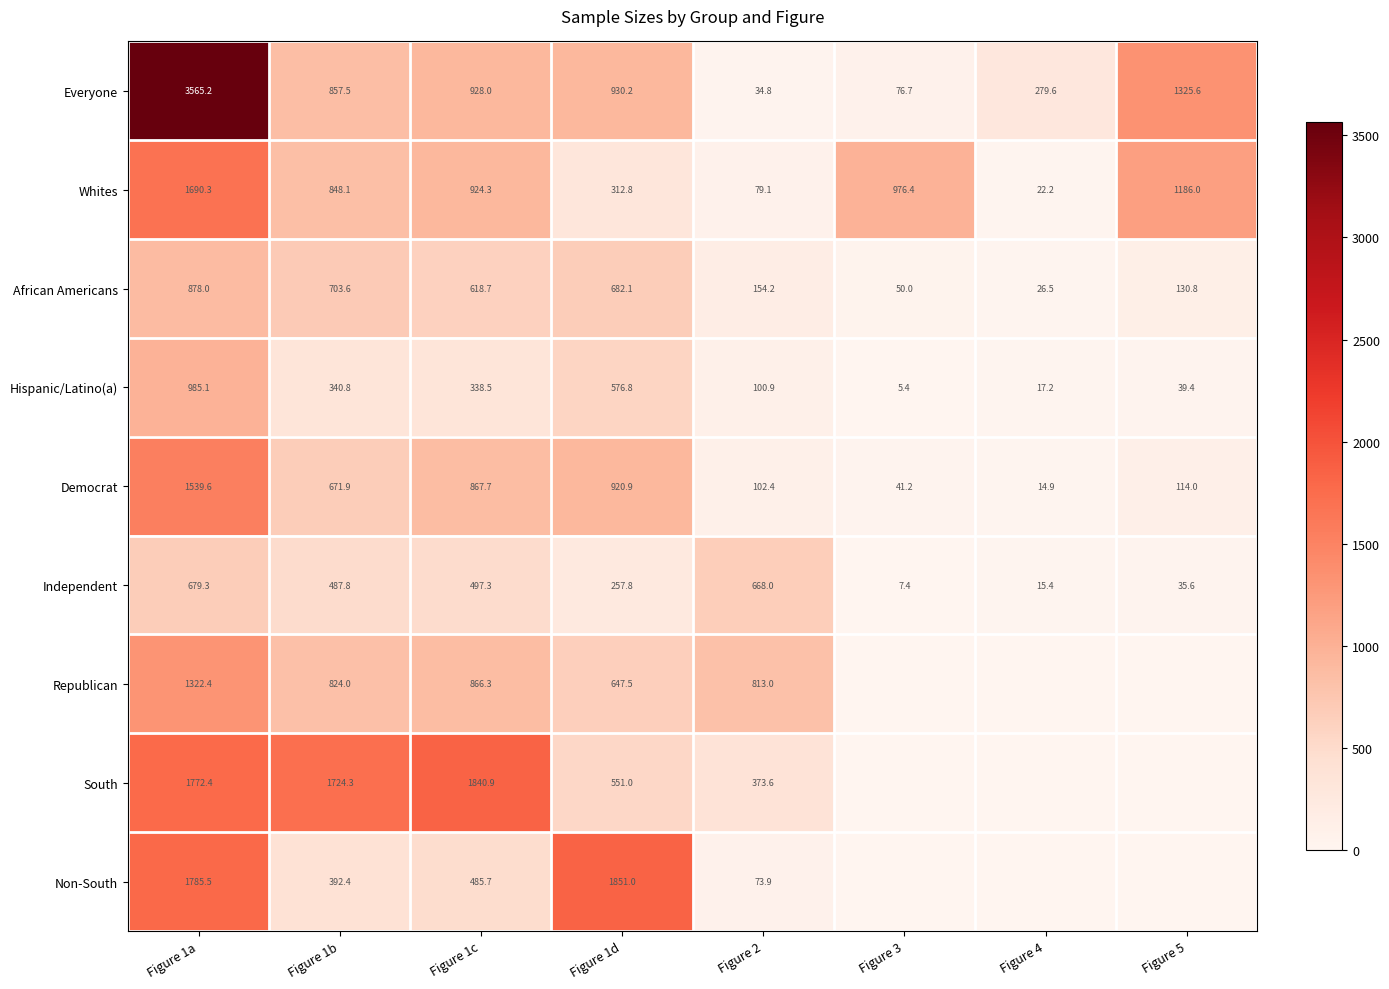

Is the value of Independent at Figure 1a greater than the value of Hispanic/Latino(a) at Figure 1d?

Yes